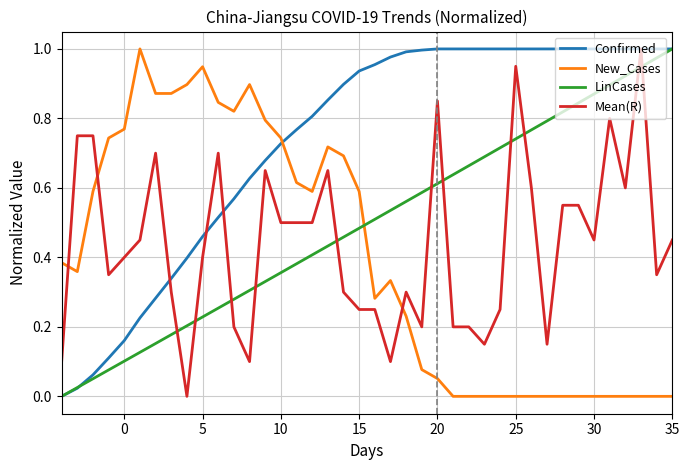

True or false: New_Cases and Mean(R) intersect in this chart.

True